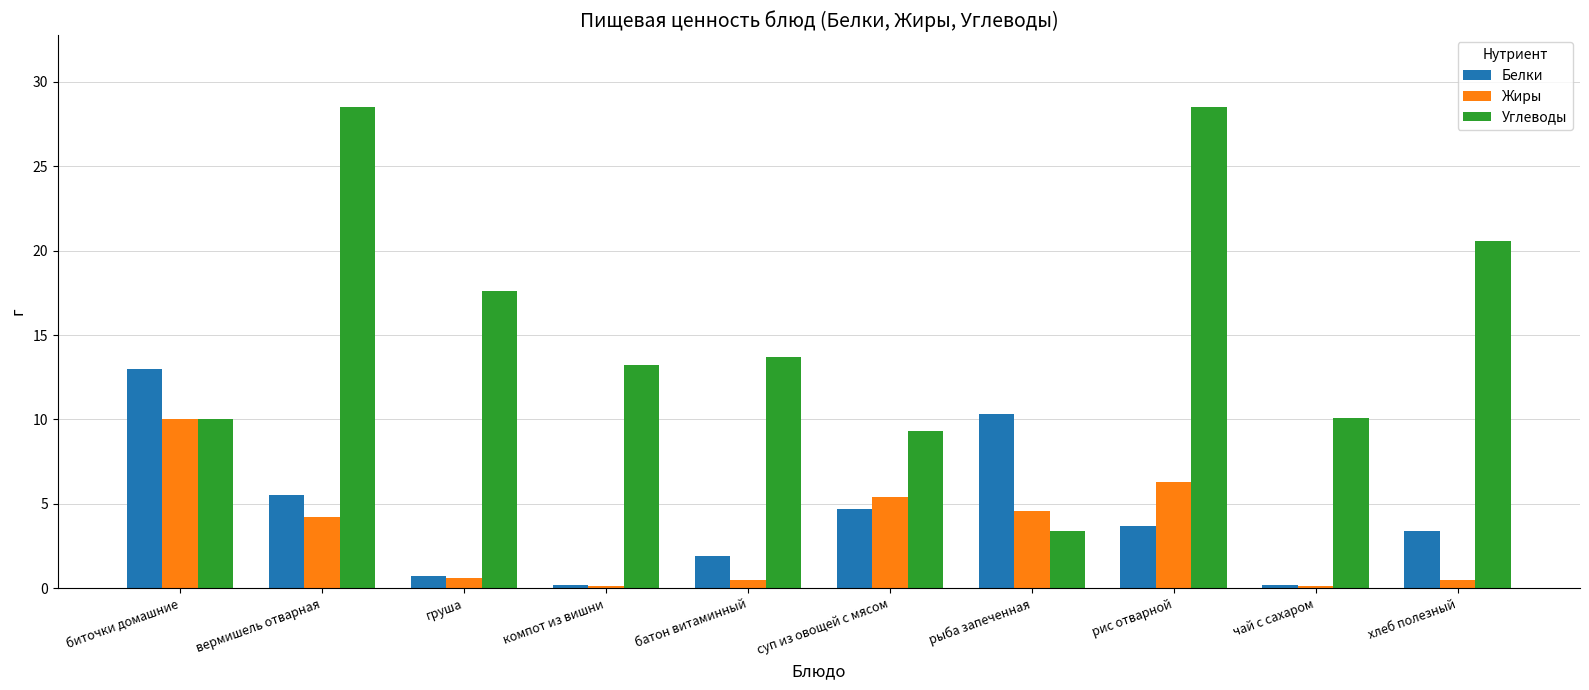

What is the maximum value for Углеводы?

28.5